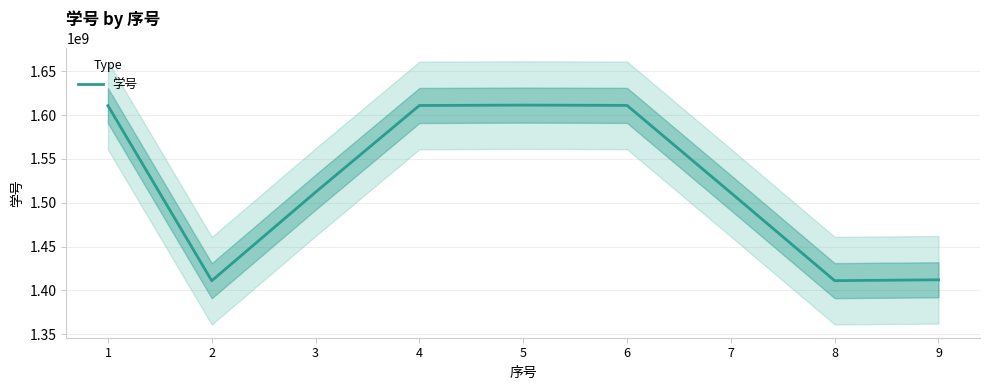

At which category does the chart reach its minimum across all series?

2